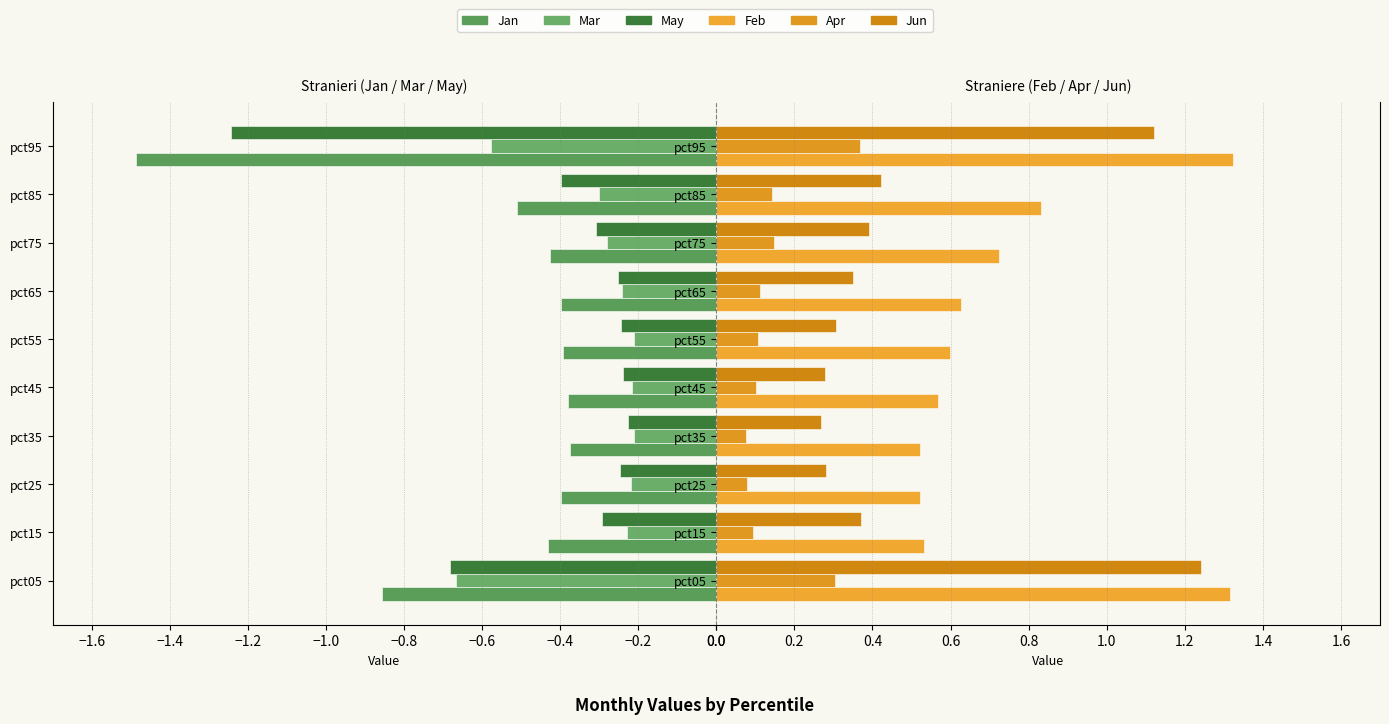

Which series changed the most between pct15 and pct75?

Feb